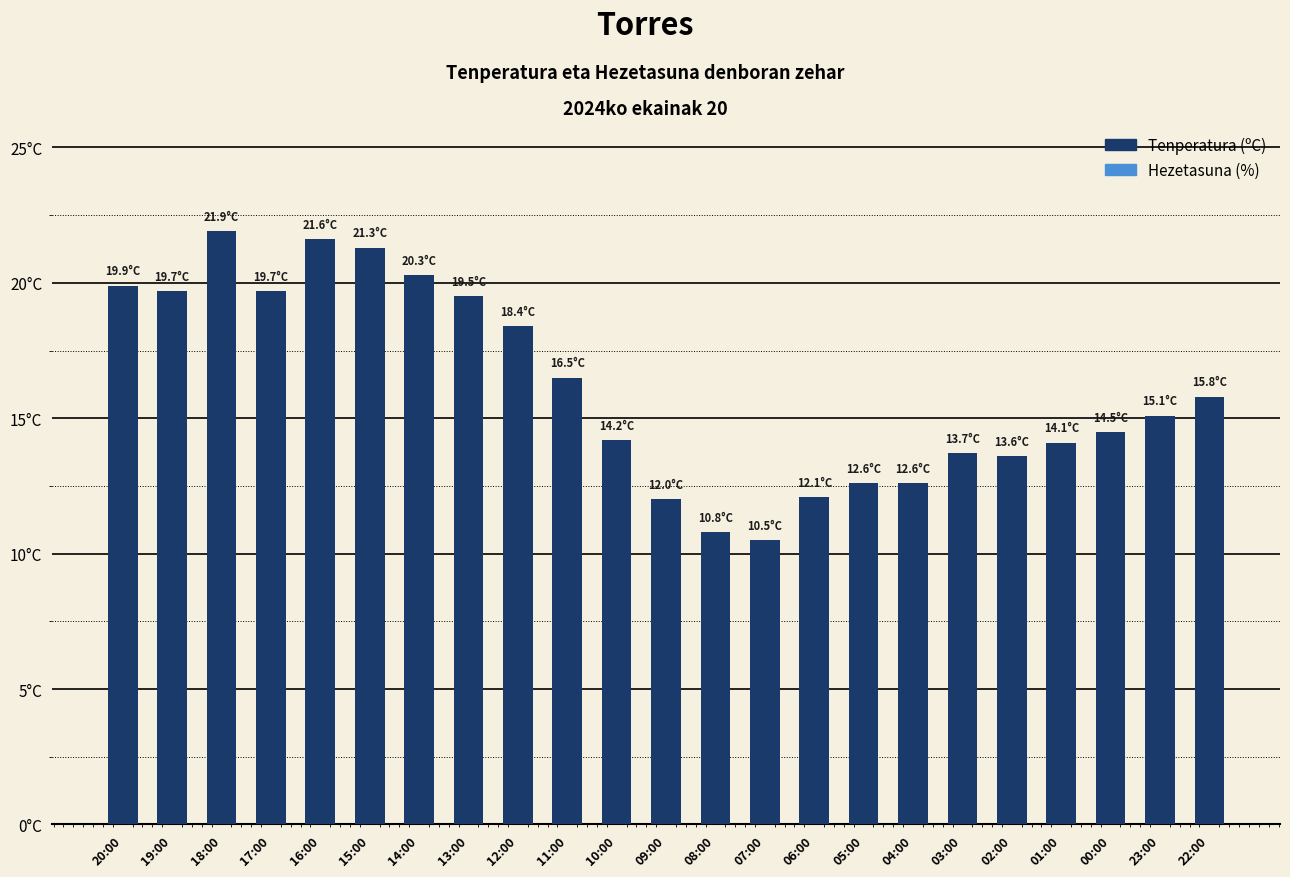

What is the value of the 7th bar from the left?

20.3